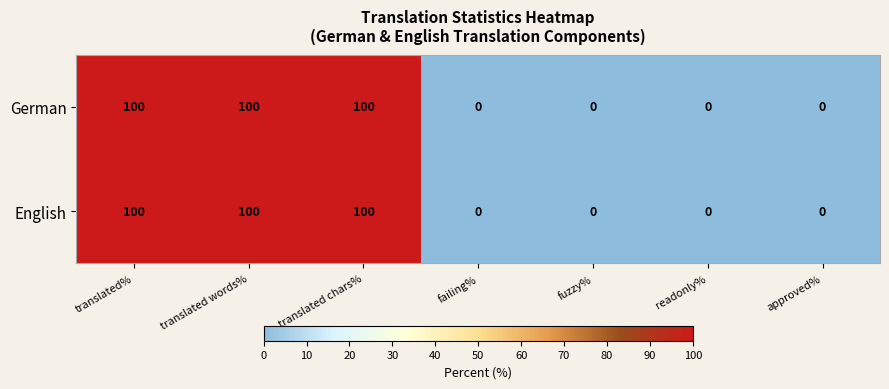

How many English values are between 0 and 100?

7